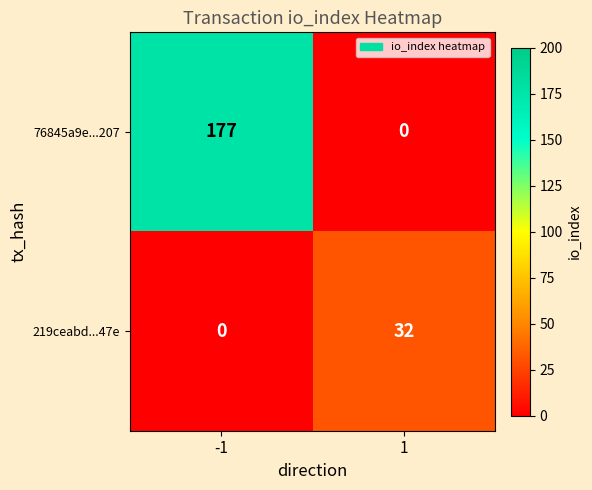

What is the difference between the 219ceabd...47e values at 1 and -1?

32